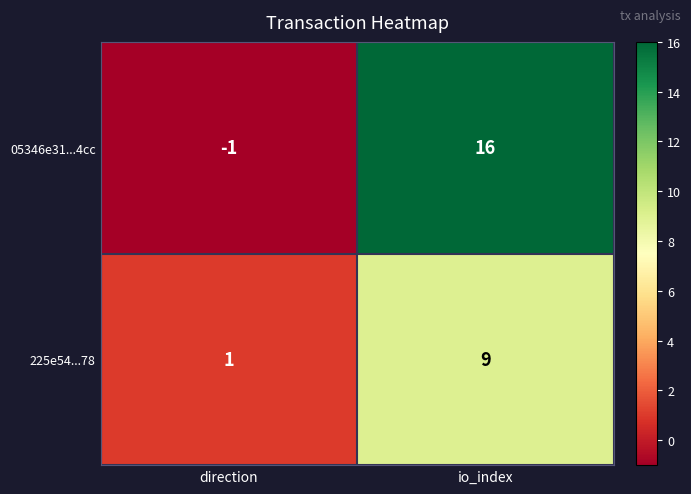

What is the difference between the 05346e31...4cc values at io_index and direction?

17